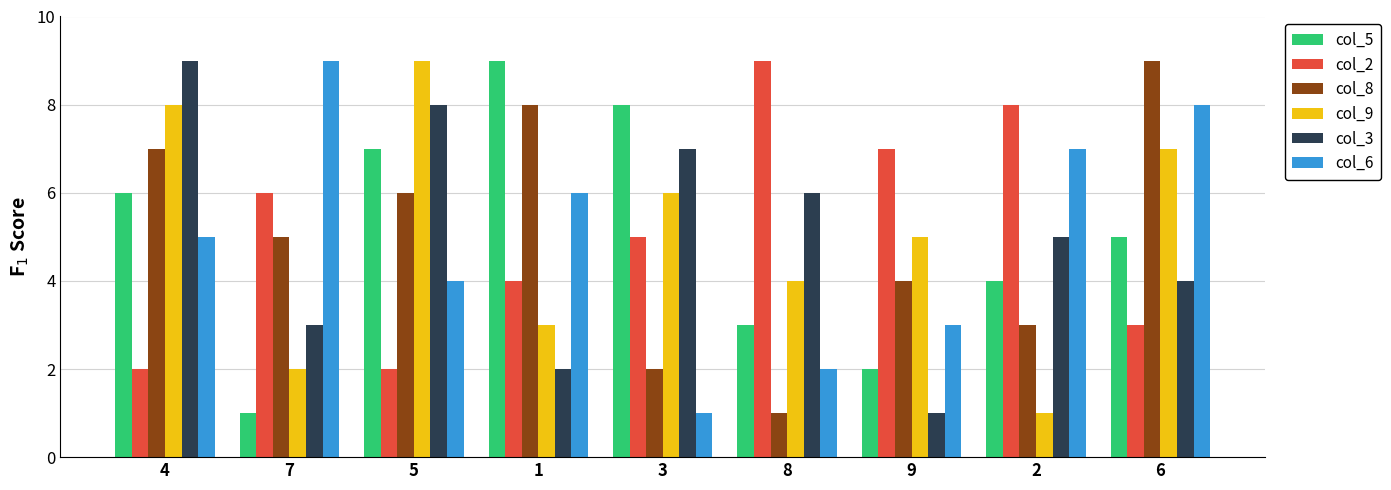

True or false: col_9 has a value of 3 at 3.

False